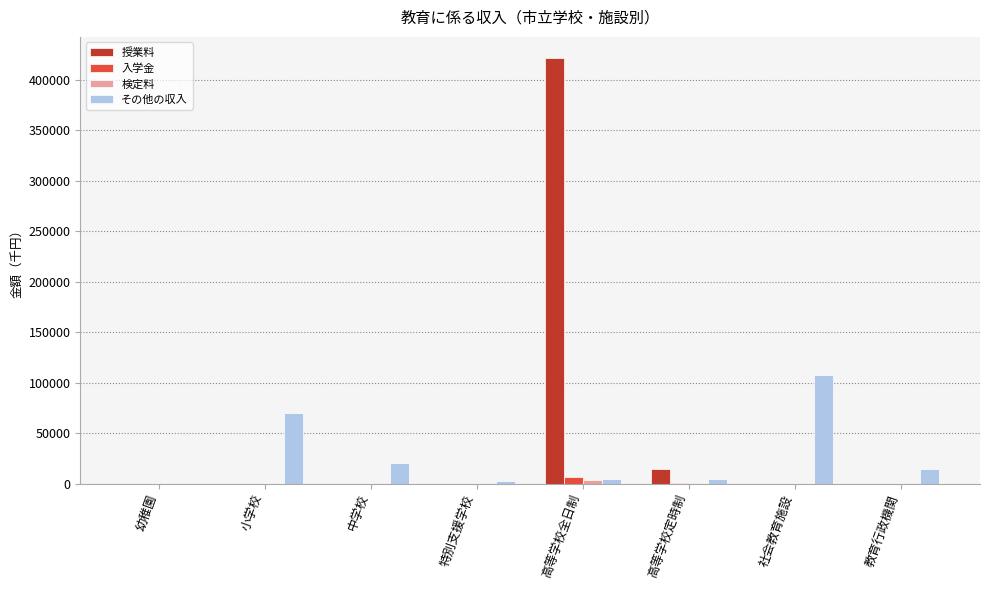

Which series has the largest total across all categories?

授業料